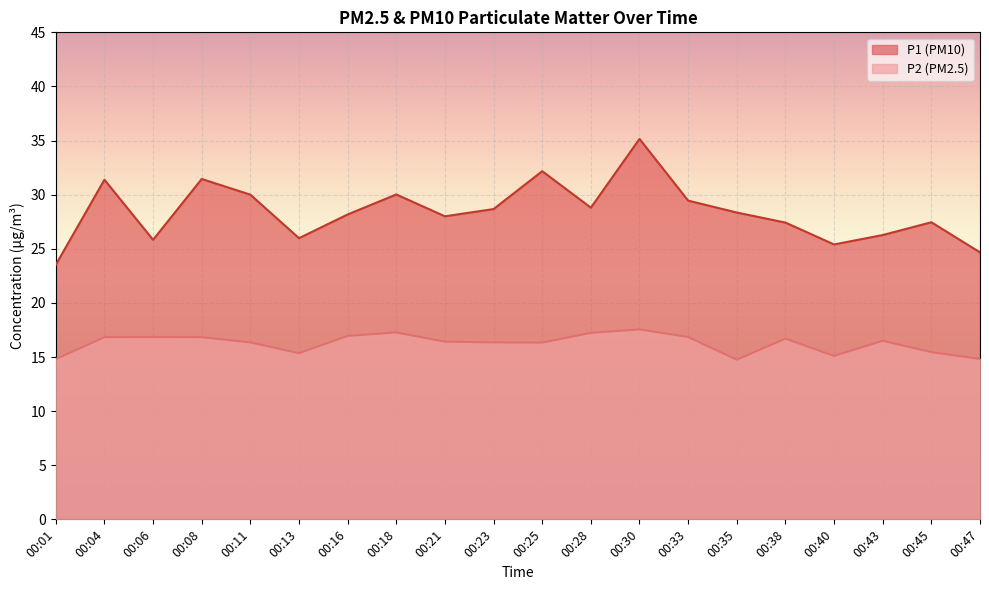

True or false: P1 and P2 intersect in this chart.

False